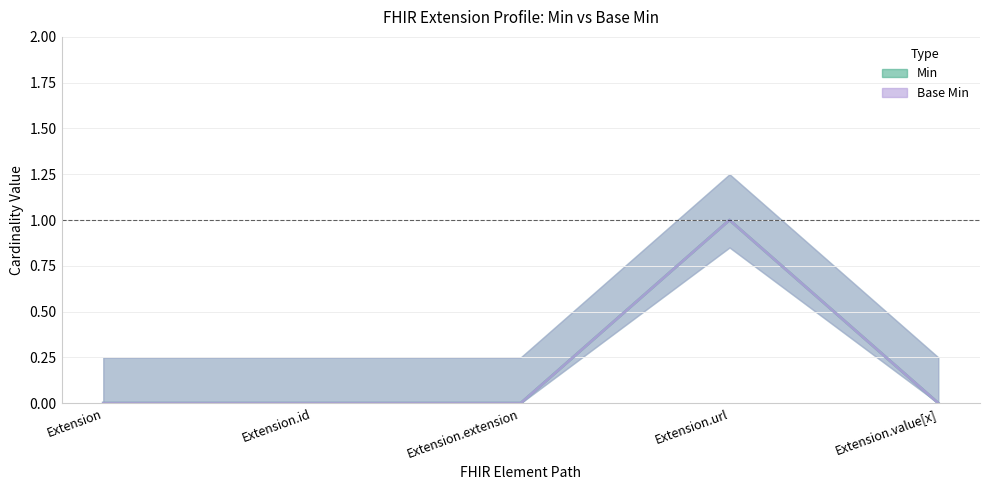

What is the difference between the maximum and minimum values in the Base Min series?

1